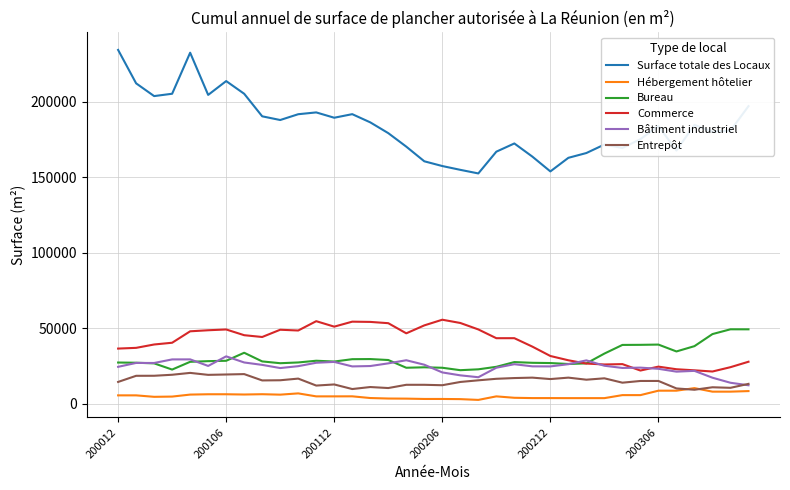

True or false: Bureau and Hébergement hôtelier cross at least once.

False